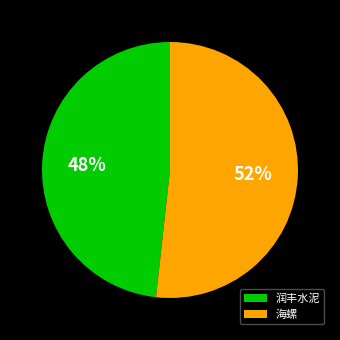

To the nearest percent, what is the average slice percentage?

50%